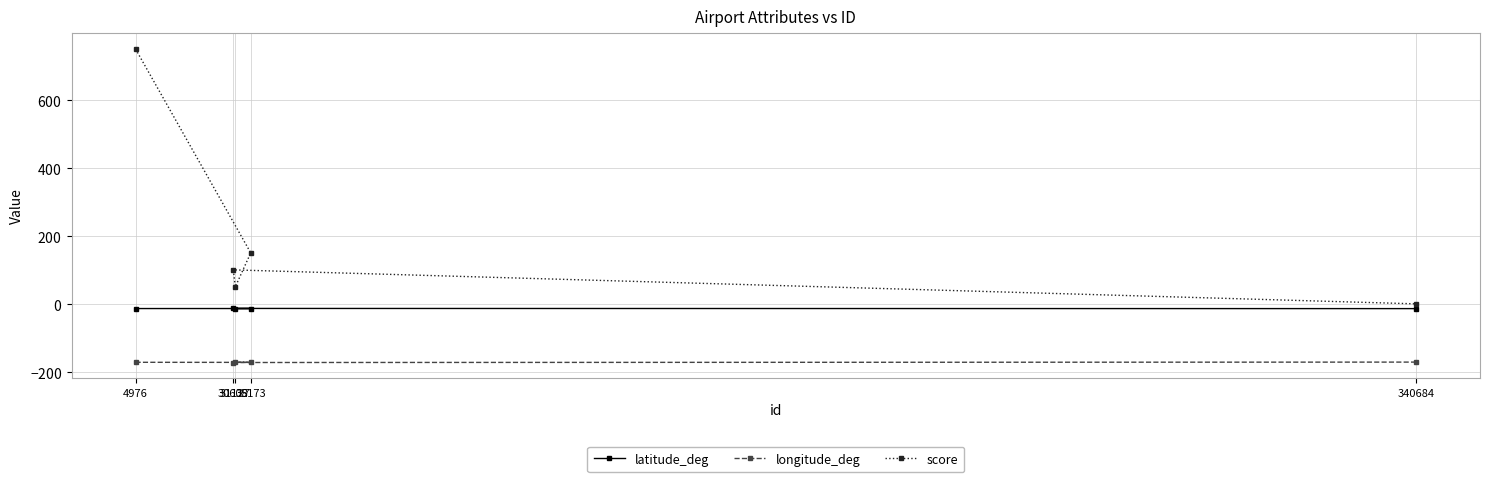

What is the difference between the maximum and minimum values in the latitude_deg series?

0.5